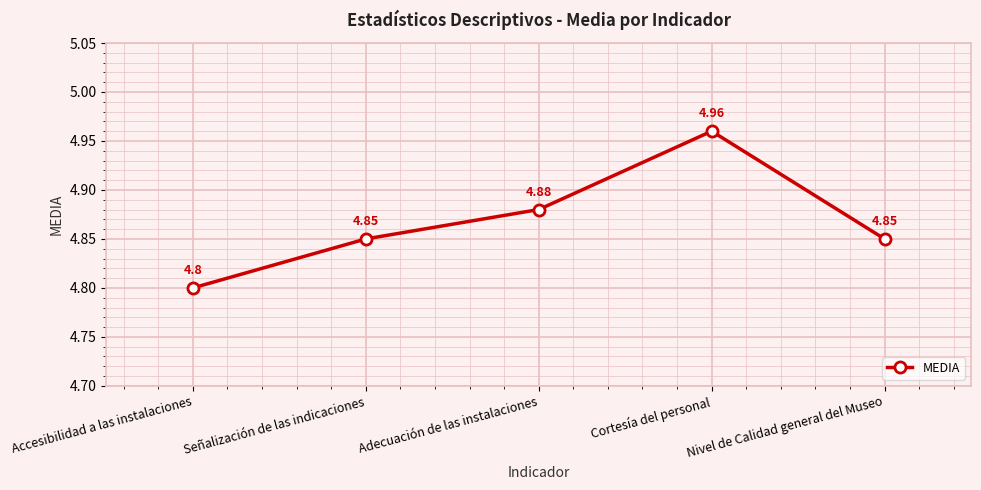

What is the label of the 1st point from the left?

Accesibilidad a las instalaciones